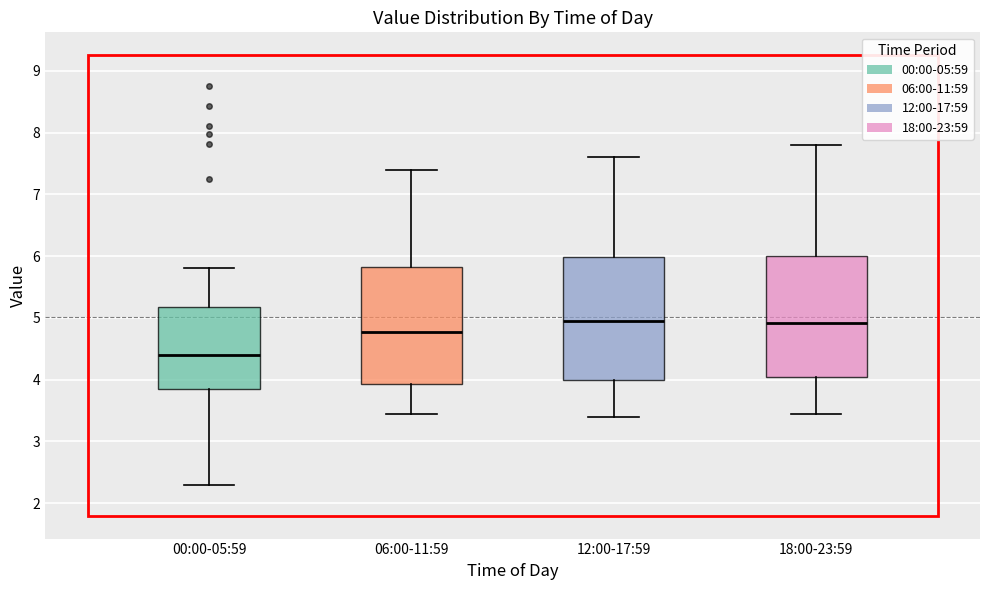

Reading left to right, transcribe this box plot: for each box, give where its median line is, the range the box spans, and where its two whiskers end, as read against the y-axis. The values are not printed on the chart, so give them approximately, as read against the axis.

00:00-05:59: median 4.4, box 3.9 to 5.2, whiskers 2.3 to 5.8
06:00-11:59: median 4.8, box 3.9 to 5.8, whiskers 3.5 to 7.4
12:00-17:59: median 5.0, box 4.0 to 6.0, whiskers 3.4 to 7.6
18:00-23:59: median 4.9, box 4.1 to 6.0, whiskers 3.5 to 7.8